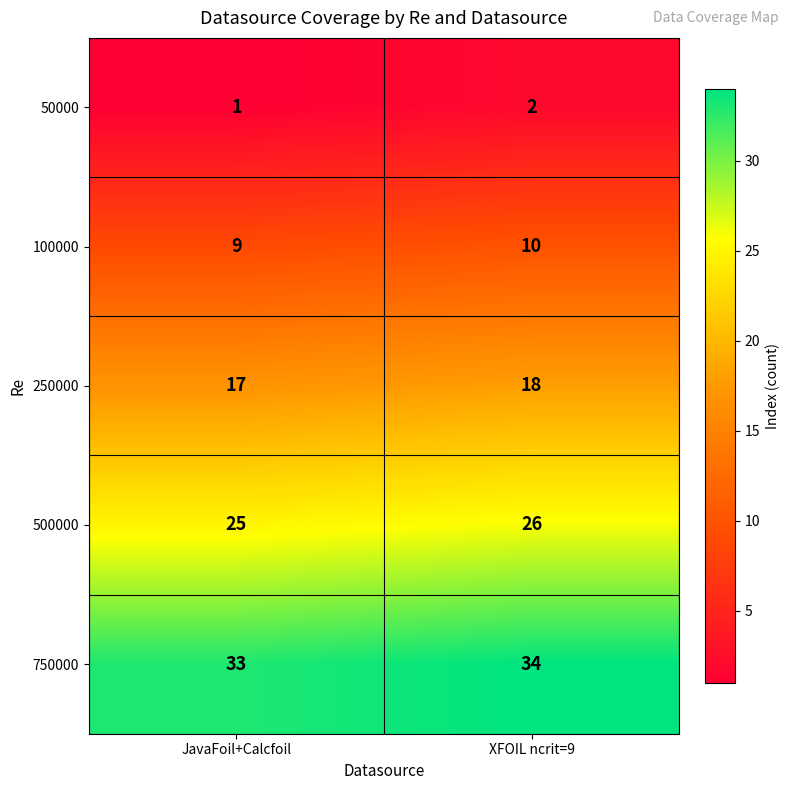

True or false: 500000 has a value of 7 at XFOIL ncrit=9.

False